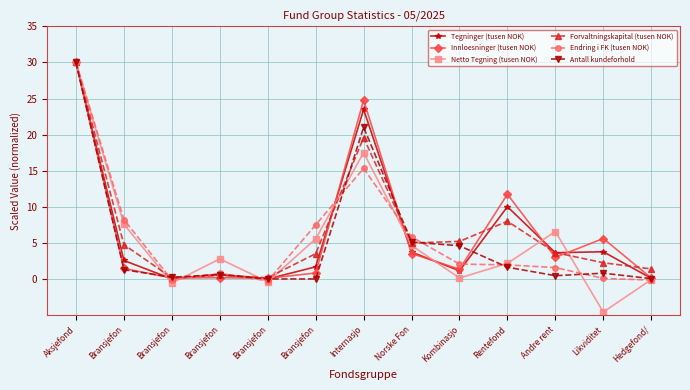

How many series are shown in this chart?

6